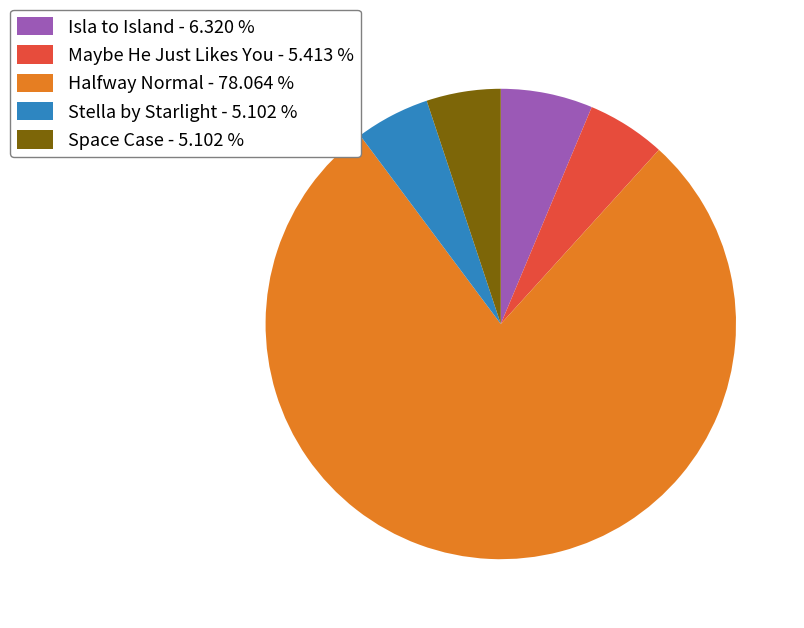

What is the ratio of the value at Stella by Starlight - 5.102 % to the value at Isla to Island - 6.320 %?

0.8